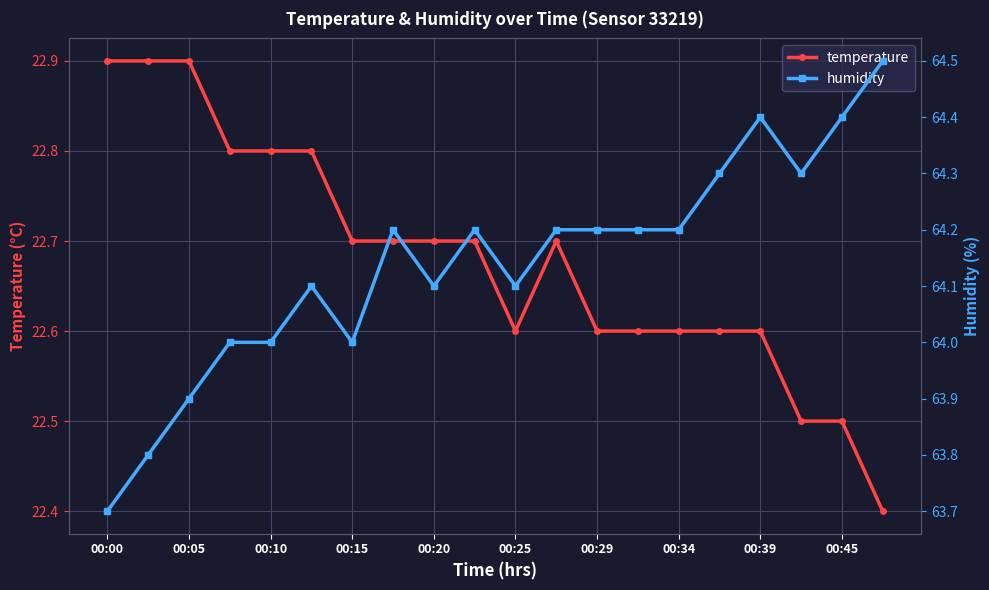

Count the temperature values in the range 22 to 23.

20